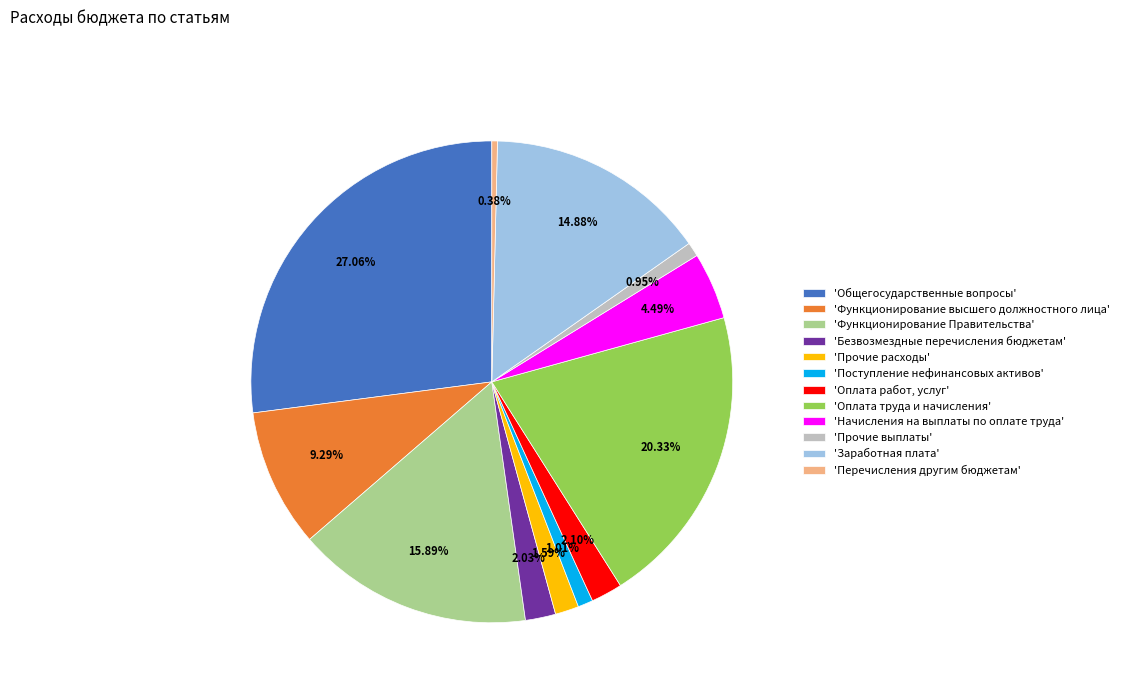

Does any single category account for the majority?

No